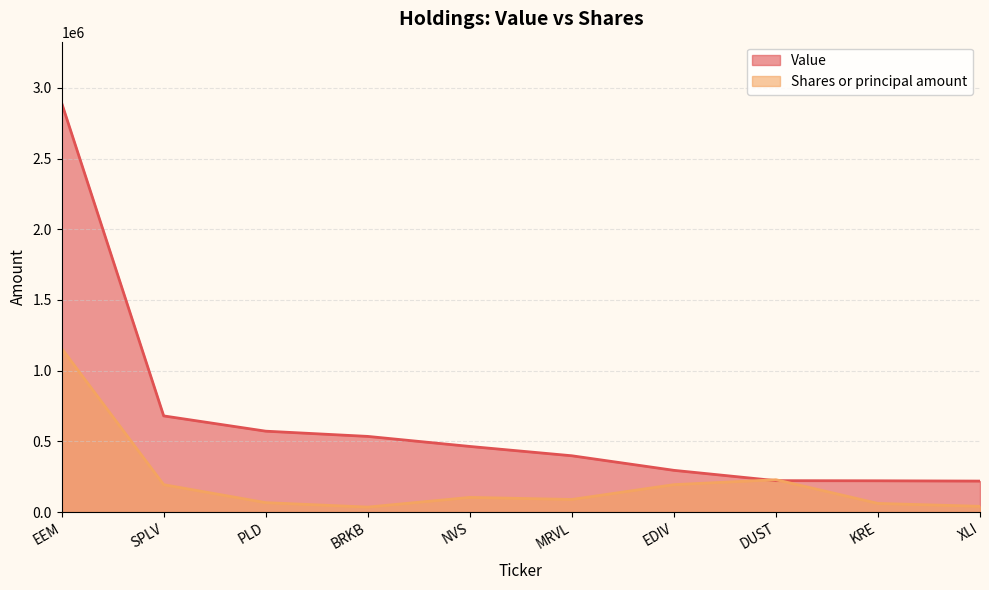

How many lines are shown in the chart?

2